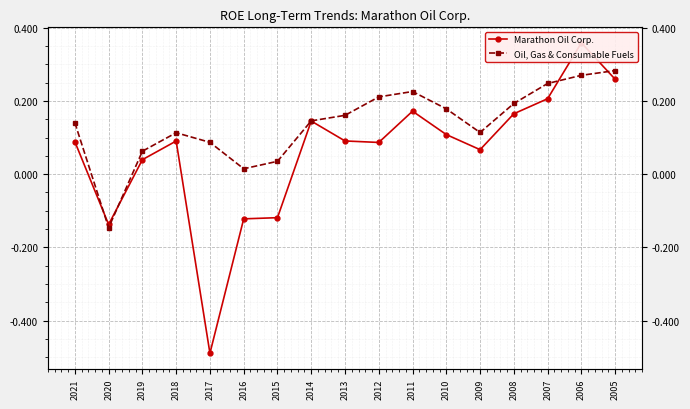

Between 2014 and 2013, which series saw the biggest shift?

Marathon Oil Corp.